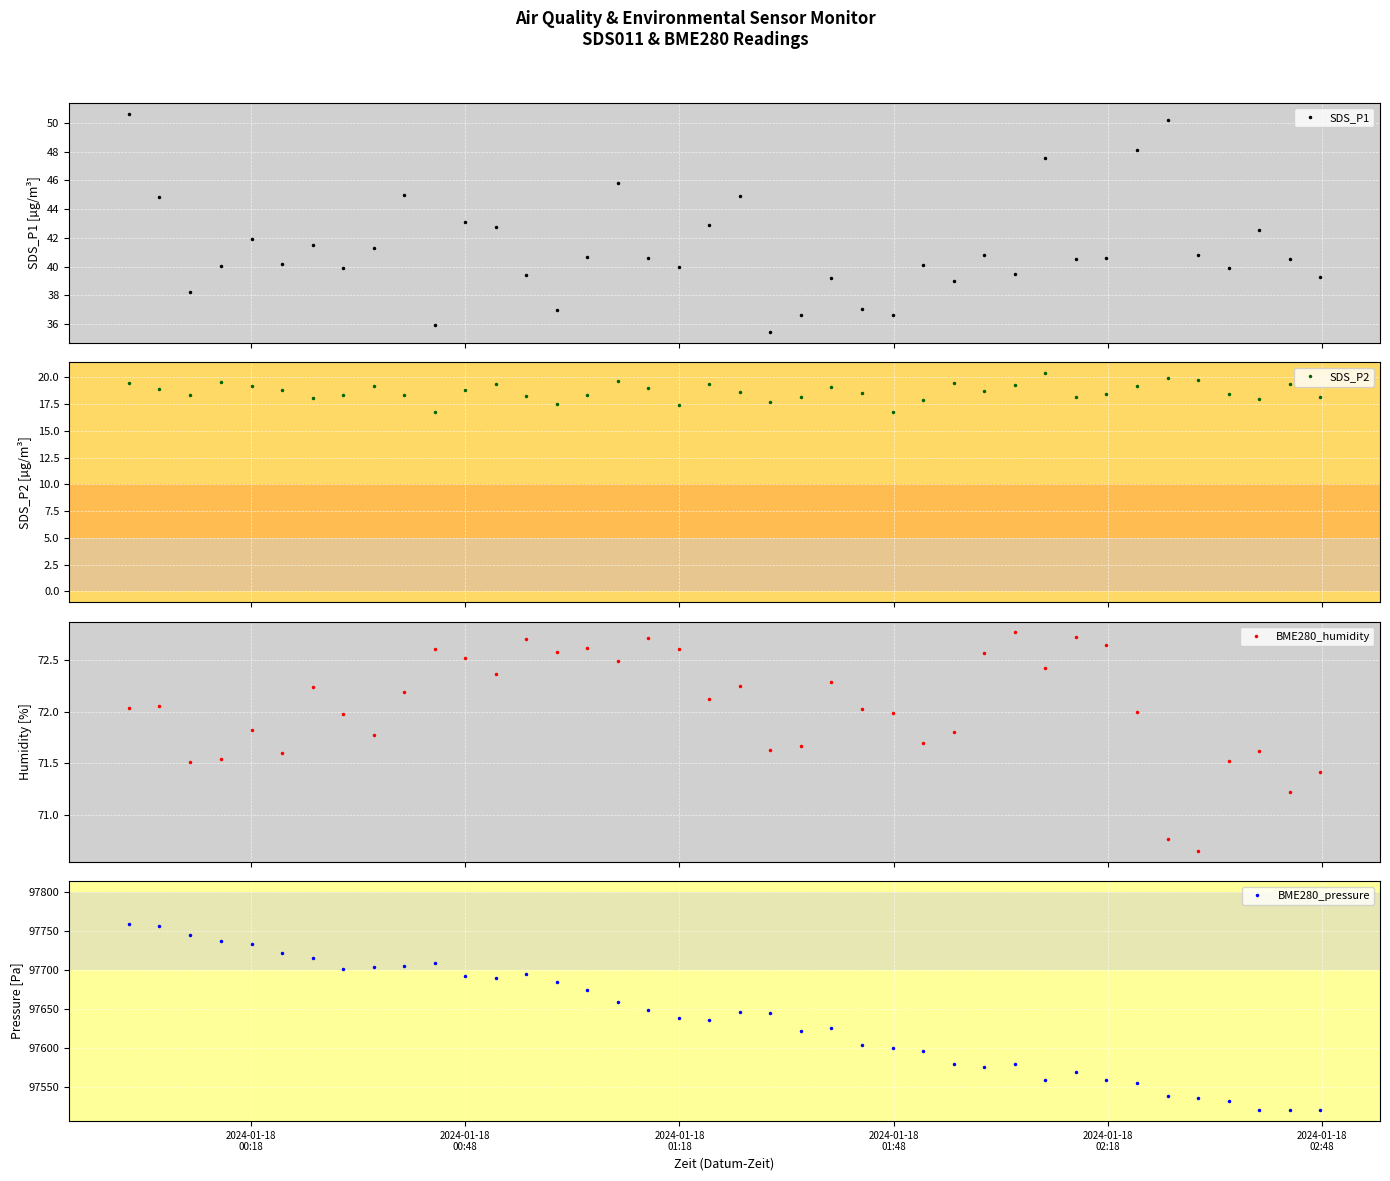

How many interior local valleys does the SDS_P1 series have?

12